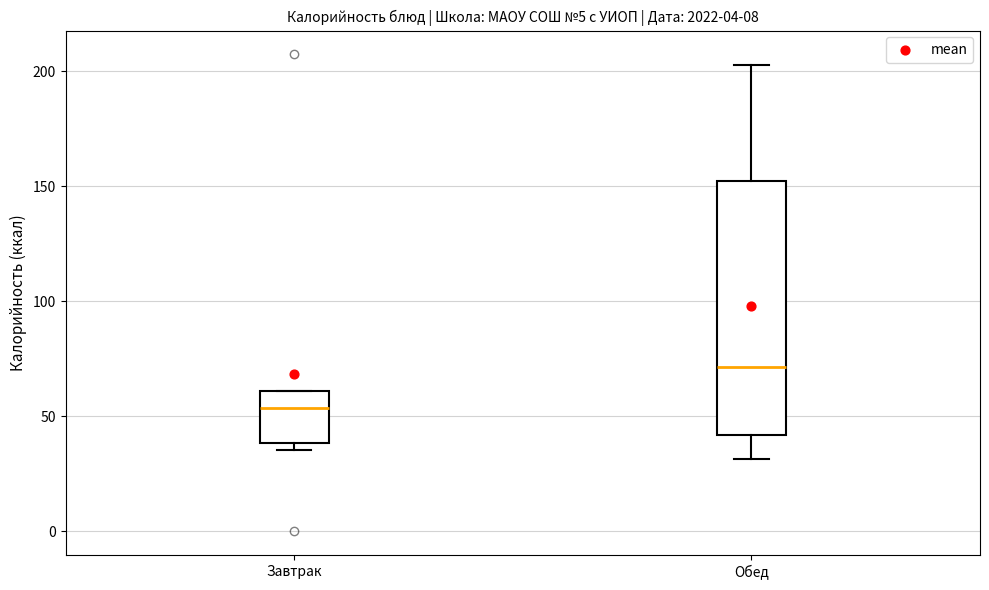

Reading left to right, read every box against the y-axis: the position of its median line, the range the box covers, and the ends of its whiskers. The values are not printed on the chart, so give them approximately, as read against the axis.

Завтрак: median 55, box 40 to 60, whiskers 35 to 60
Обед: median 70, box 40 to 150, whiskers 30 to 205